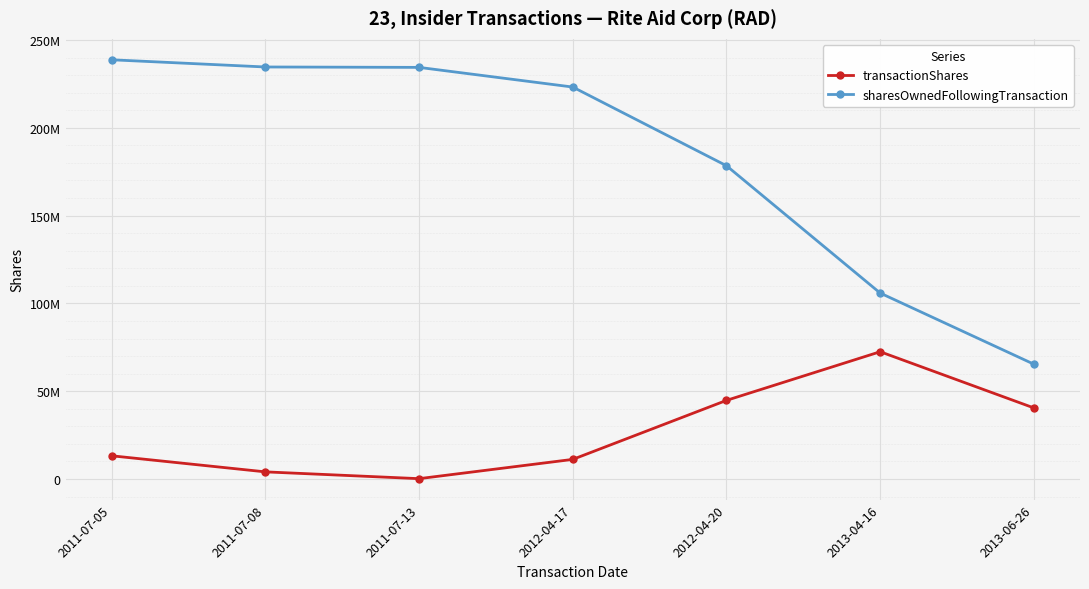

Which category has the lowest value across all series?

2011-07-13